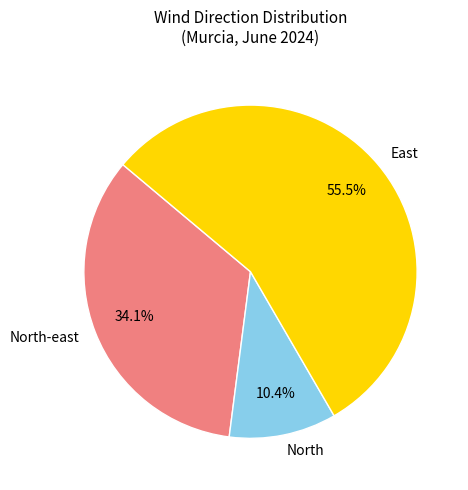

To the nearest percent, what is the difference between the East and North-east slice percentages?

21%